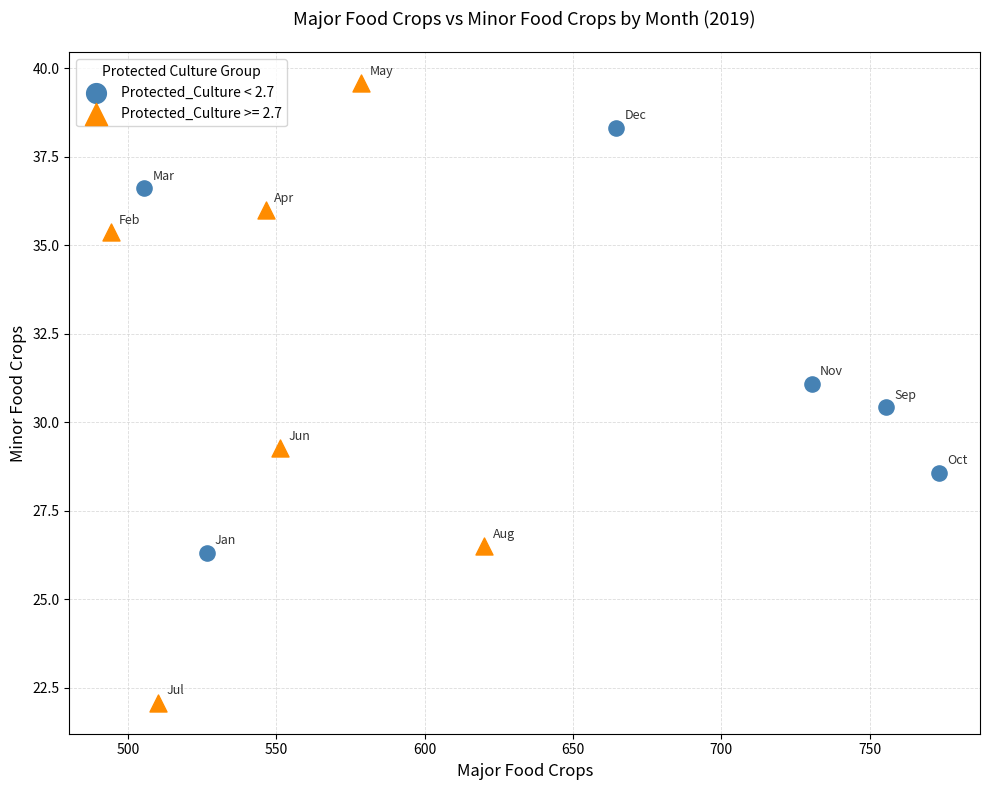

Which series contains the highest Y value?

Protected_Culture >= 2.7